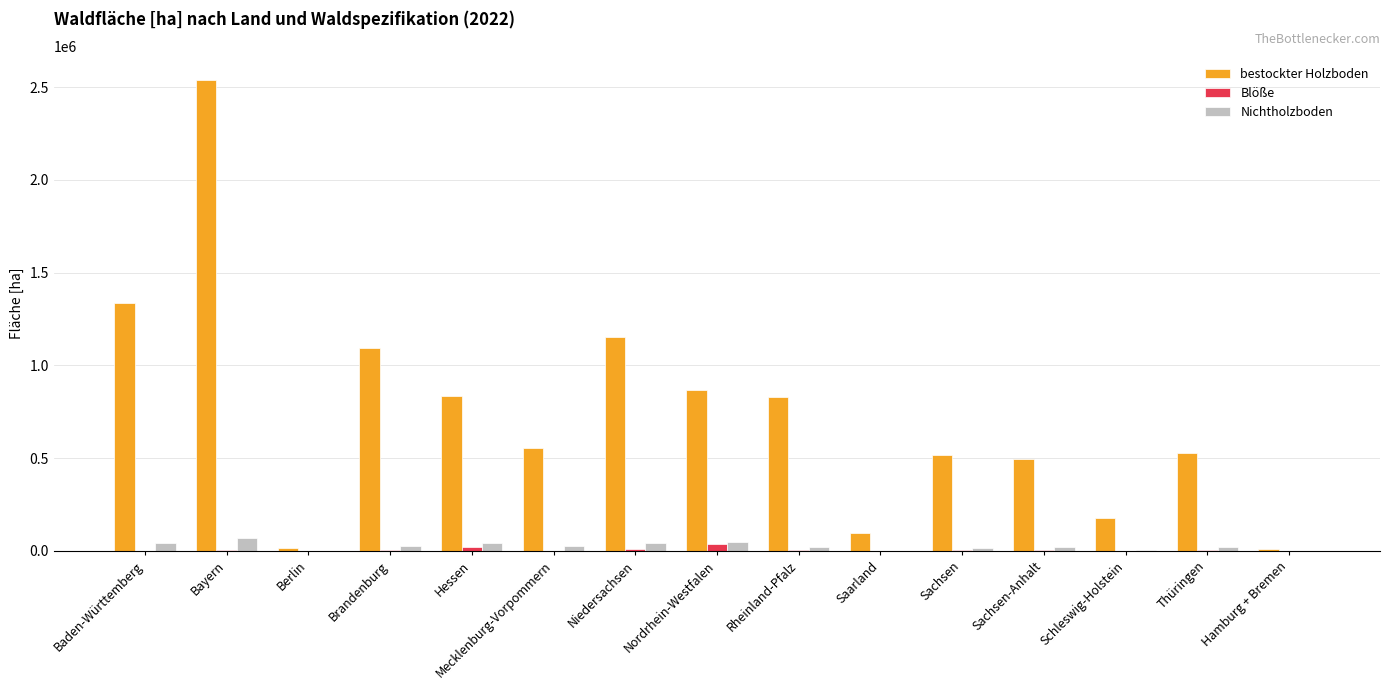

Which label corresponds to the largest value in the chart?

Bayern